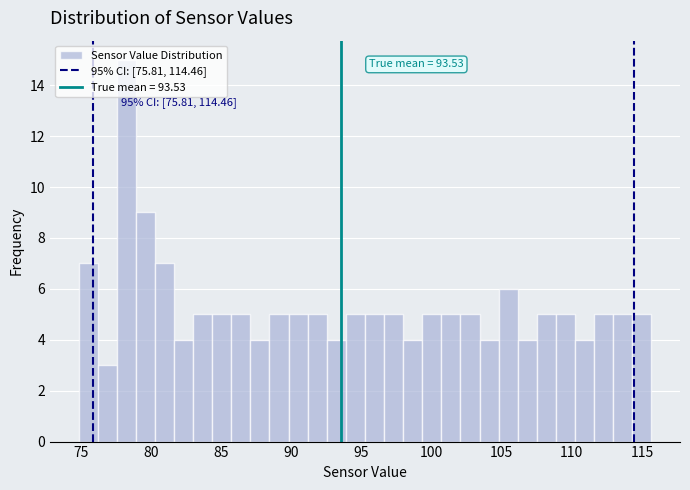

Read against the x-axis, roughly where is the centre of the tallest bar?

78.0